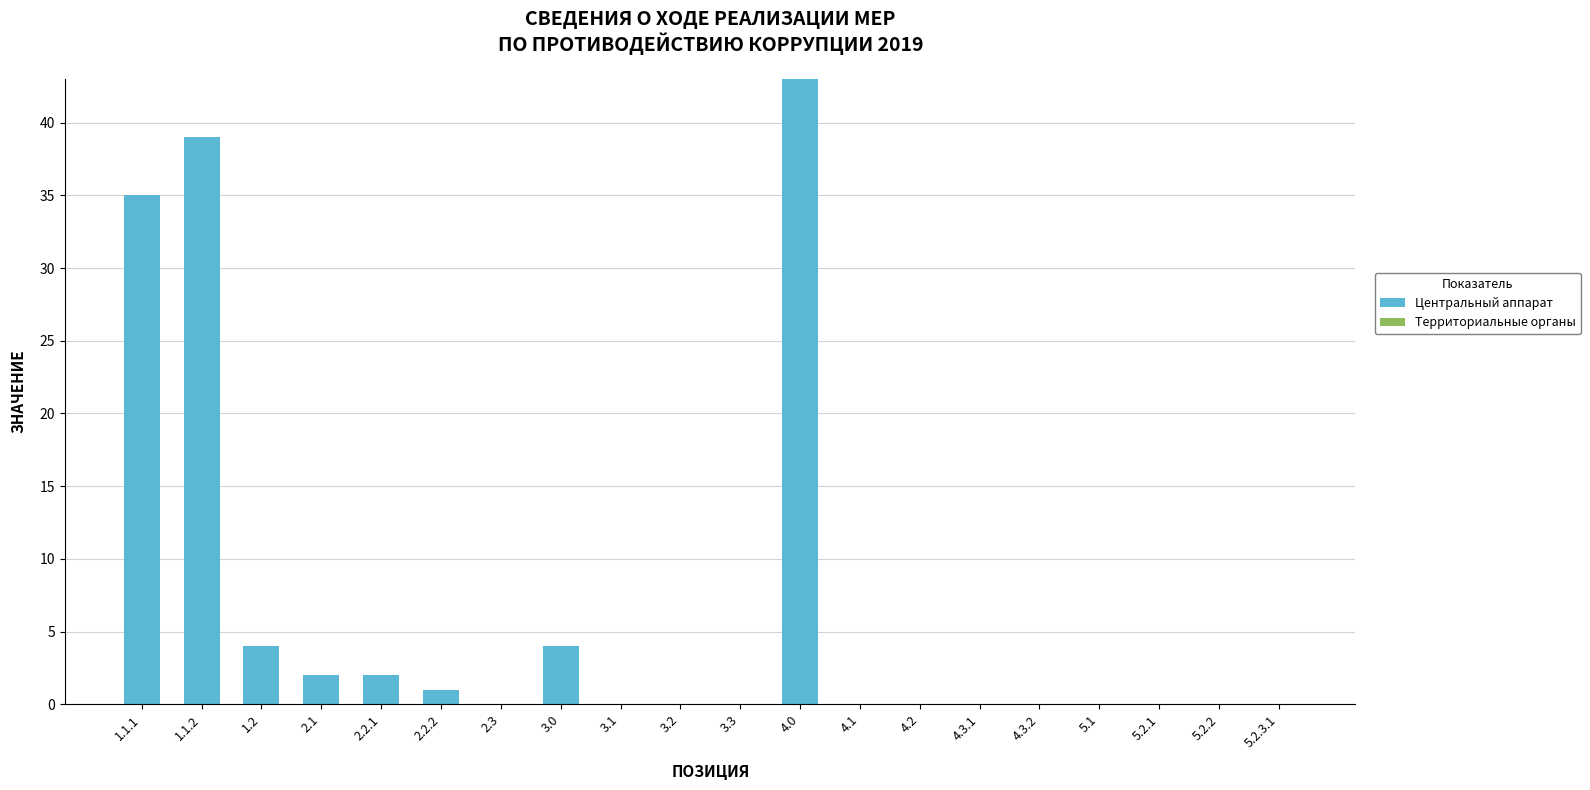

Reading left to right, what are all the values shown in this chart?

1.1.1=35	1.1.2=39	1.2=4	2.1=2	2.2.1=2	2.2.2=1	2.3=0	3.0=4	3.1=0	3.2=0	3.3=0	4.0=43	4.1=0	4.2=0	4.3.1=0	4.3.2=0	5.1=0	5.2.1=0	5.2.2=0	5.2.3.1=0